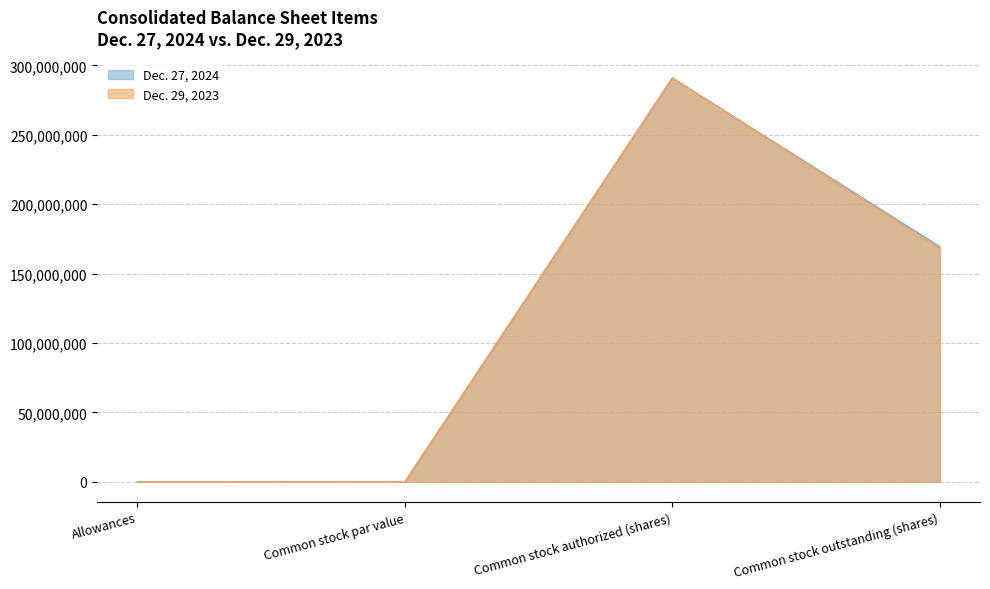

How many interior local peaks does the Dec. 27, 2024 series have?

1